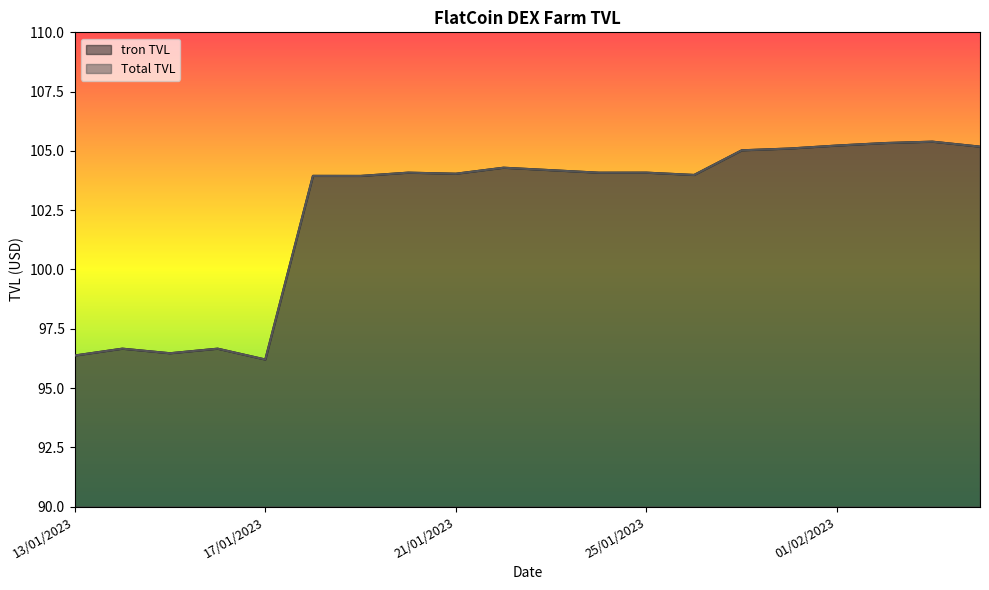

What is the difference between the maximum and second lowest values in the Total TVL series?

9.0